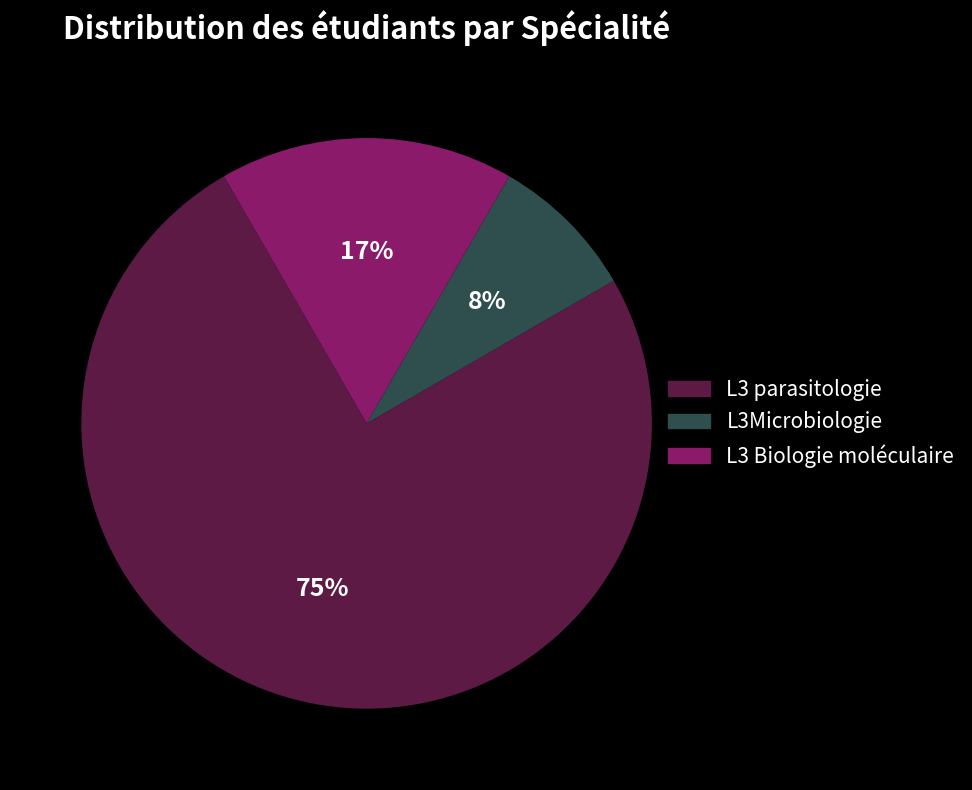

To the nearest percent, what is the average slice percentage?

33%